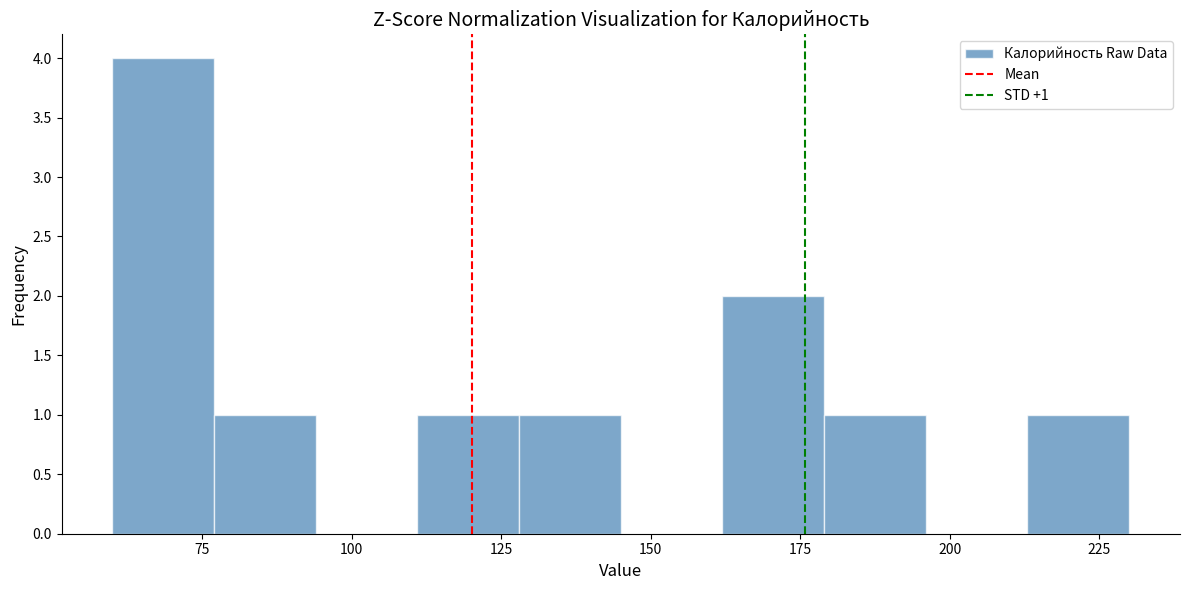

Read against the x-axis, roughly where is the centre of the tallest bar?

70